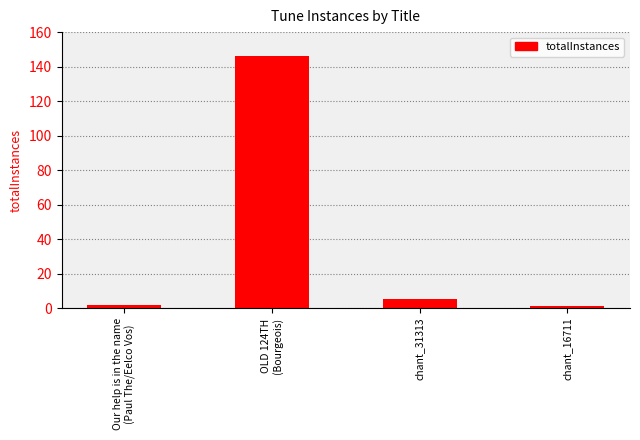

What is the label of the 2nd bar from the right?

chant_31313